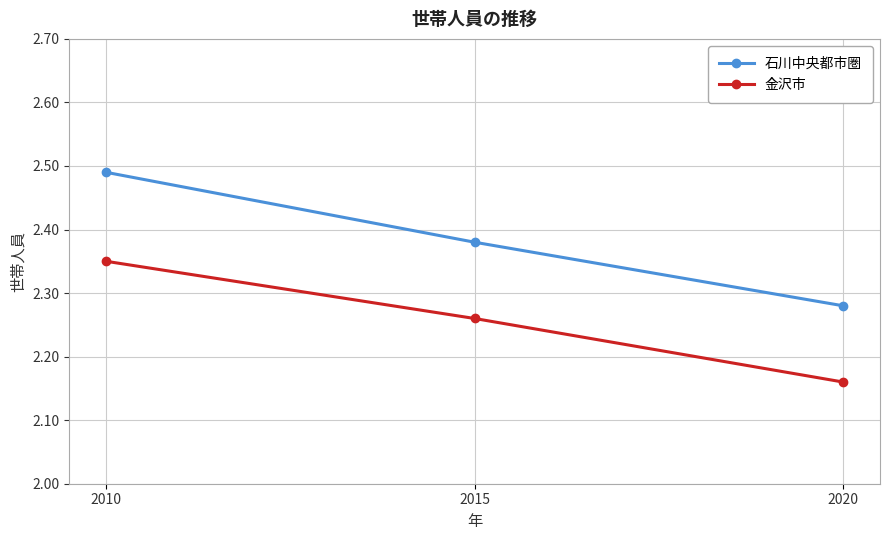

List the series in order of their peak value, lowest first.

金沢市, 石川中央都市圏